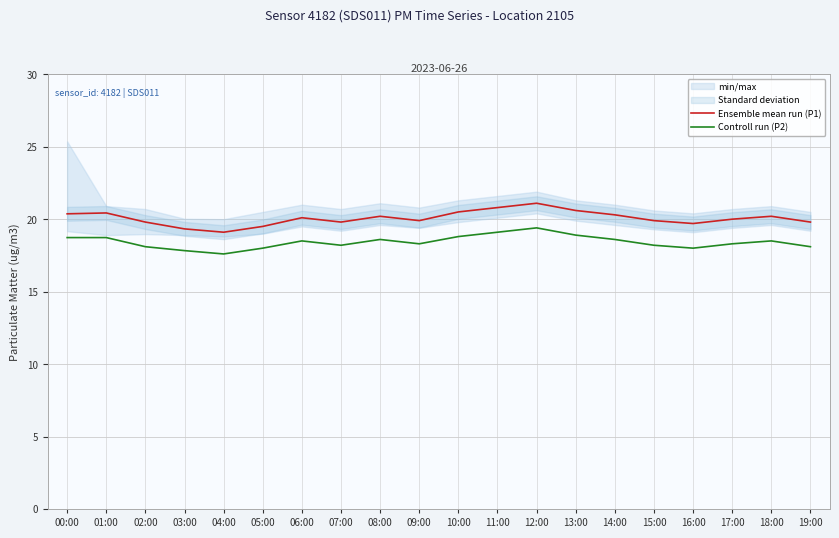

Between 10:00 and 13:00, which series saw the biggest shift?

Ensemble mean run (P1)